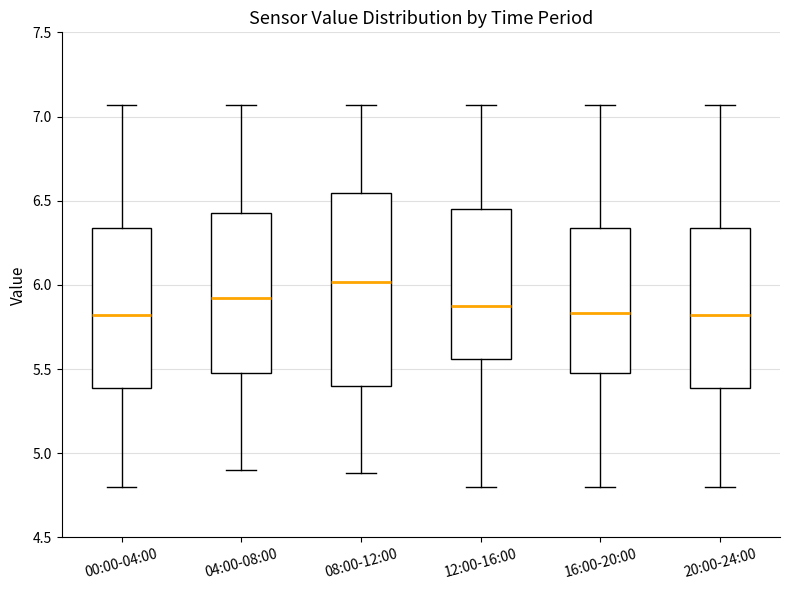

Which box is the tallest, from its lower edge to its upper edge?

08:00-12:00